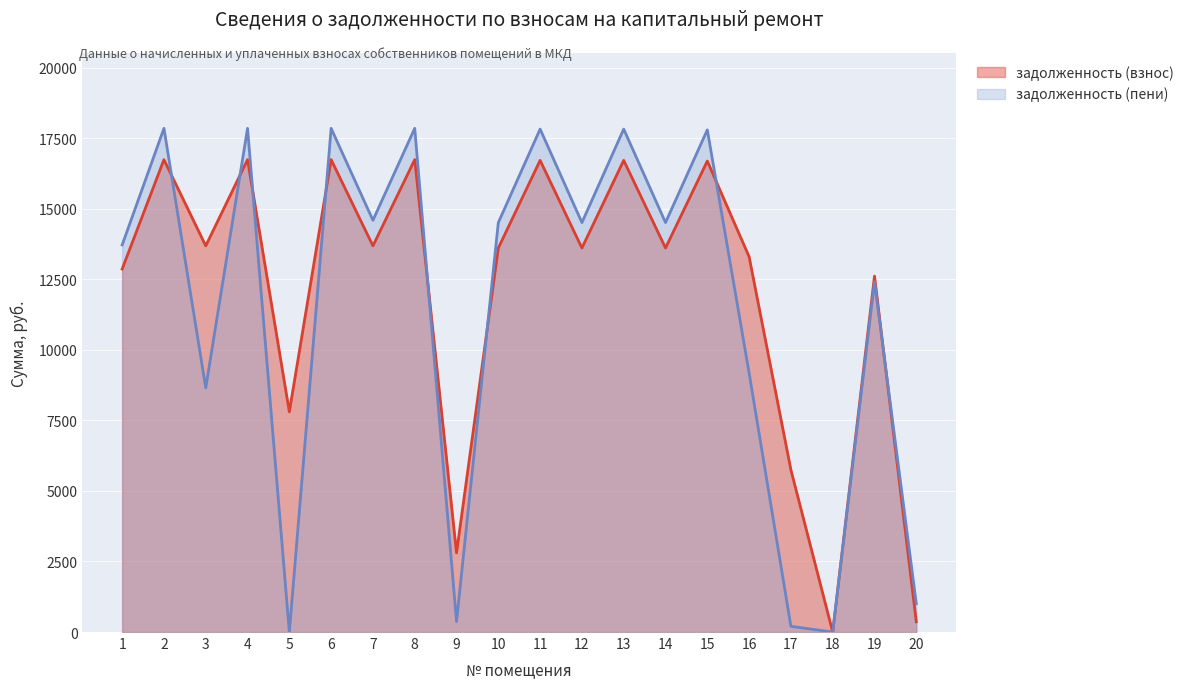

Between 9 and 17, which series saw the biggest shift?

задолженность (взнос)